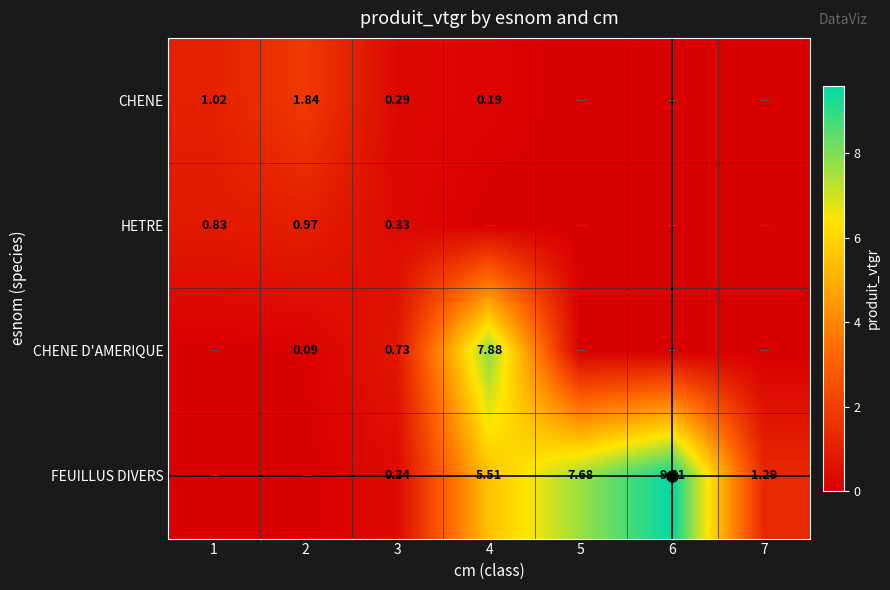

Which series has the largest total across all categories?

FEUILLUS DIVERS